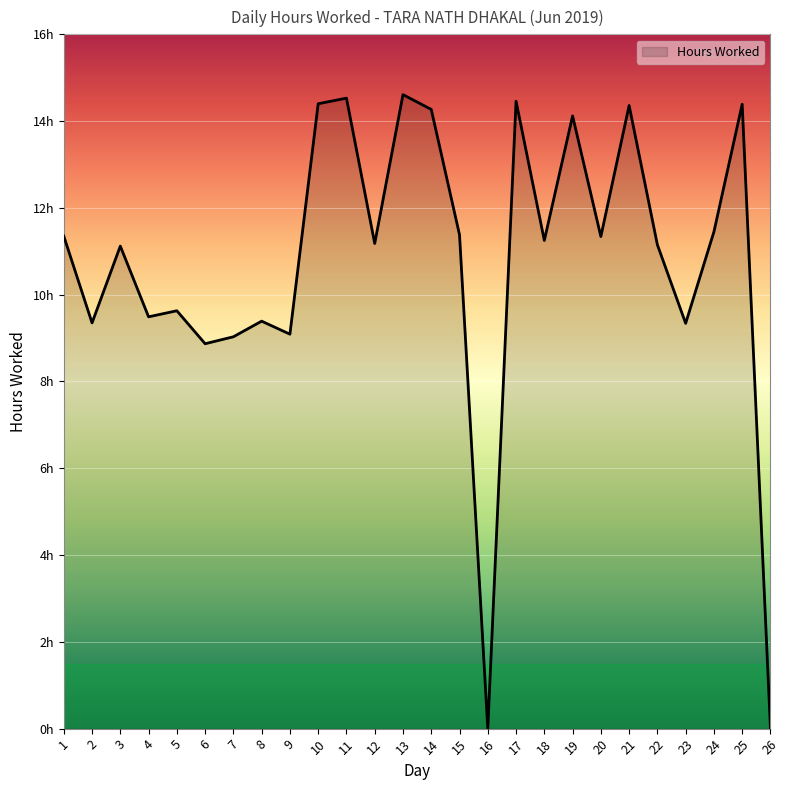

Is this an area chart (filled region under the line)?

Yes